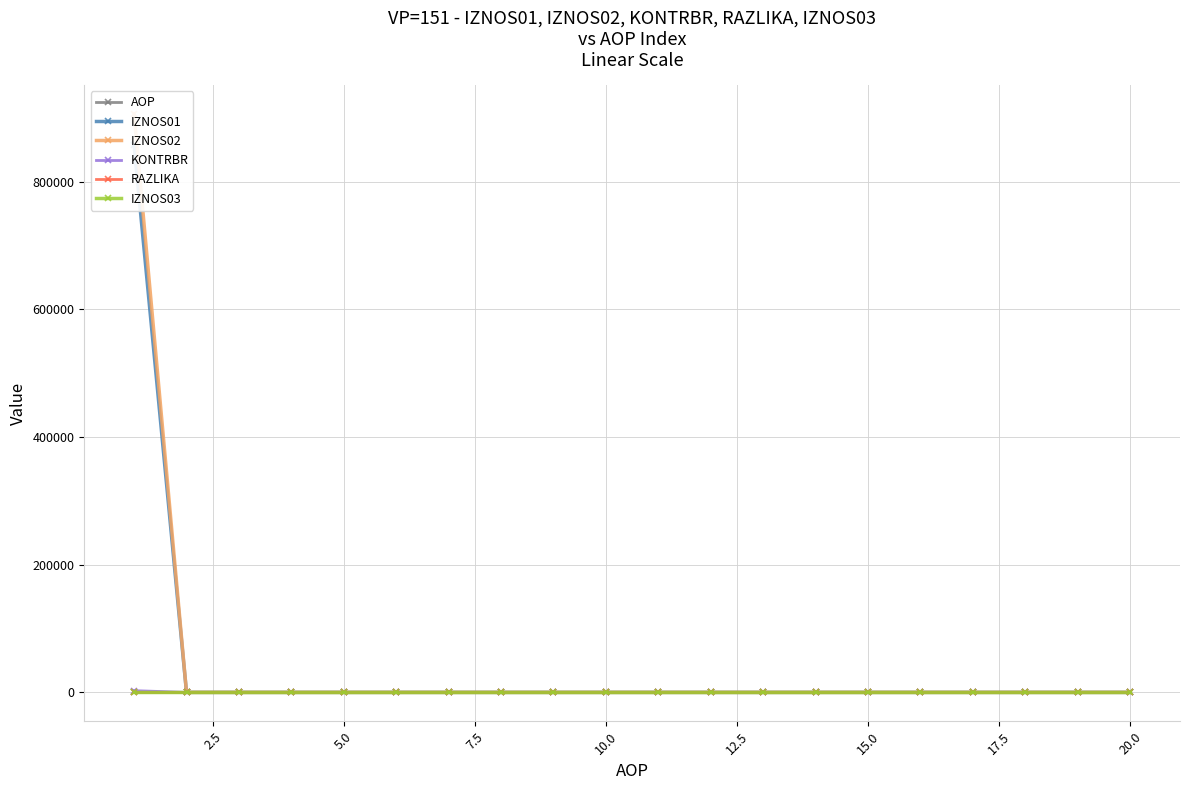

True or false: IZNOS03 has more than 1 points higher than both neighbors.

False